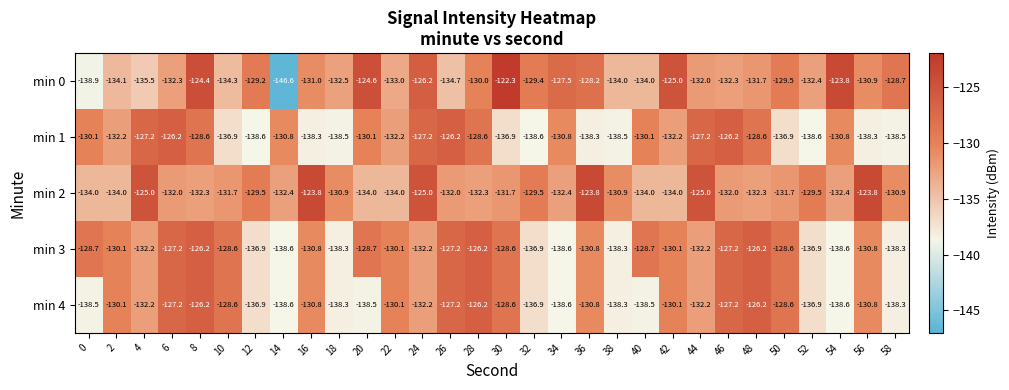

How many distinct data groups are displayed?

5